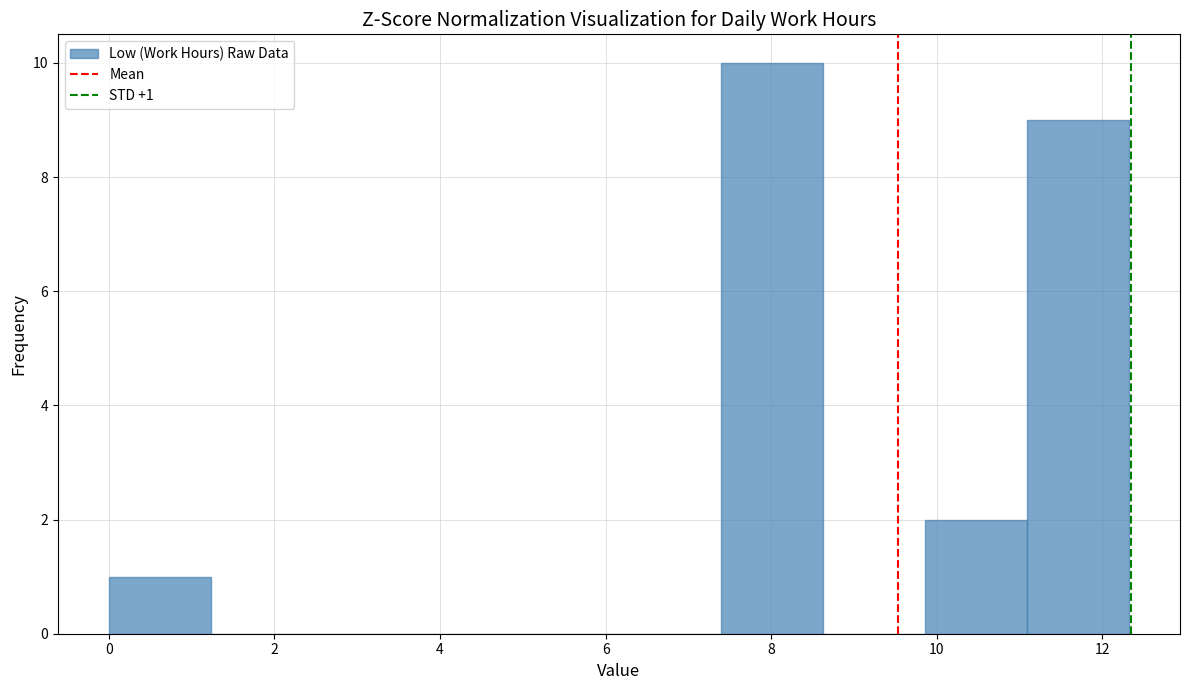

Over which range of the x-axis is the bar tallest?

7.4 to 8.6